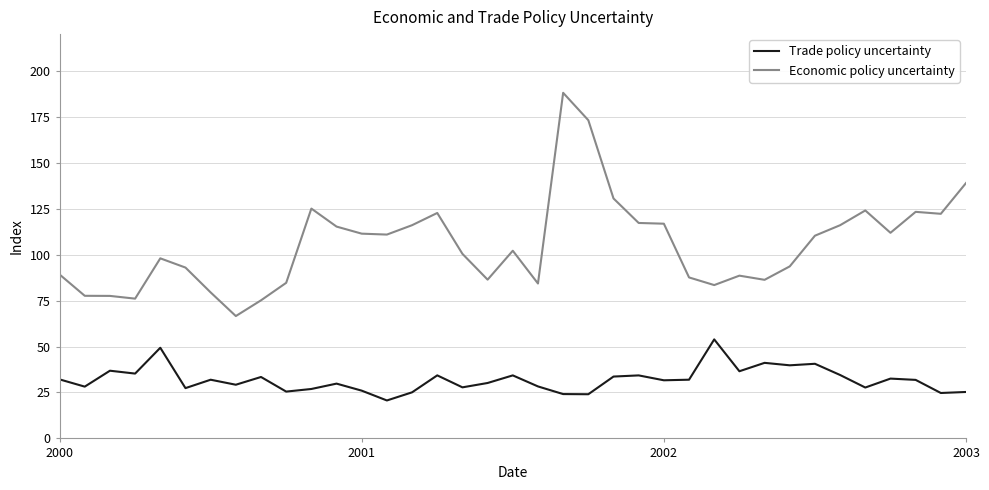

Which series has the largest range (max minus min)?

Economic policy uncertainty